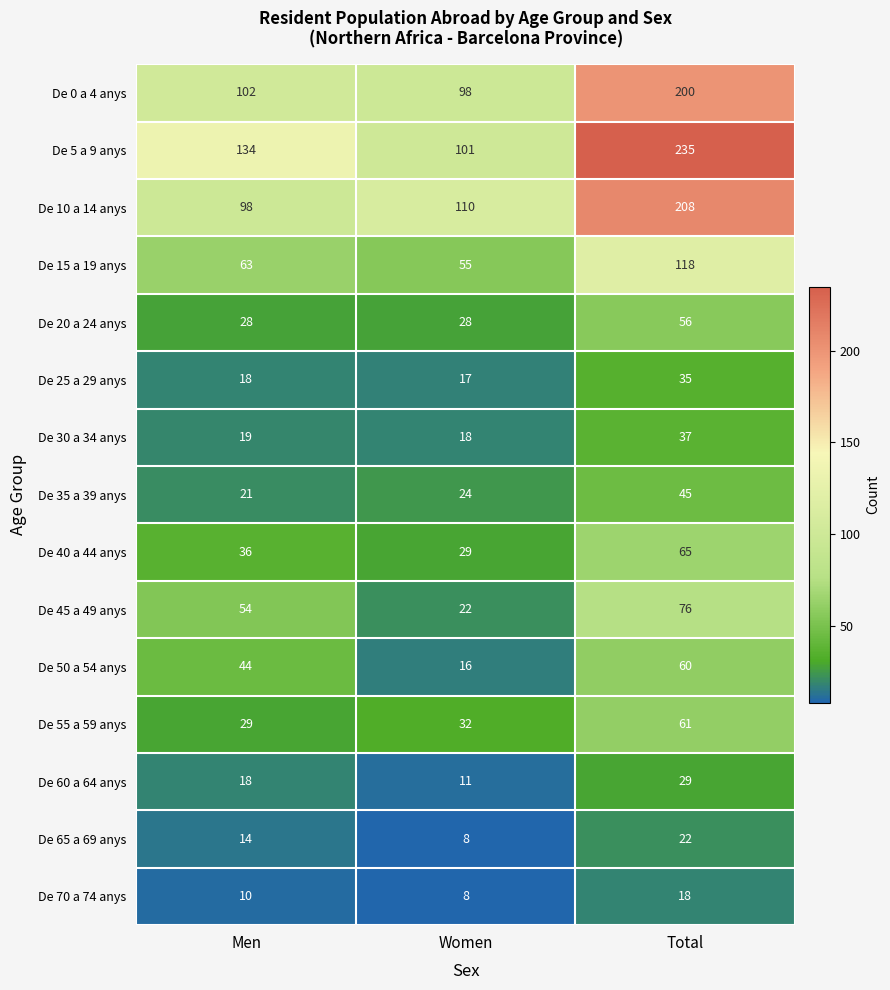

At which label does De 20 a 24 anys reach its peak?

Total